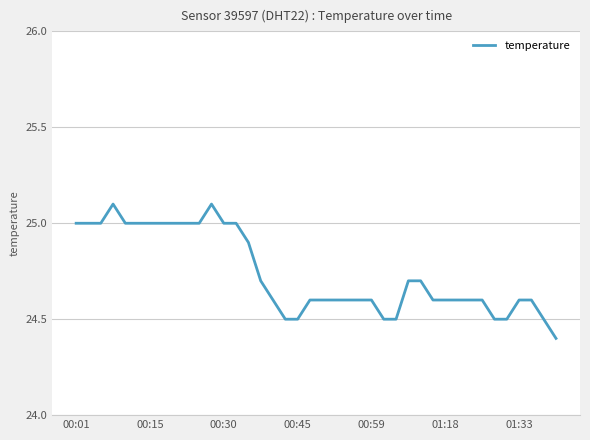

What is the difference between the maximum and minimum values?

0.7